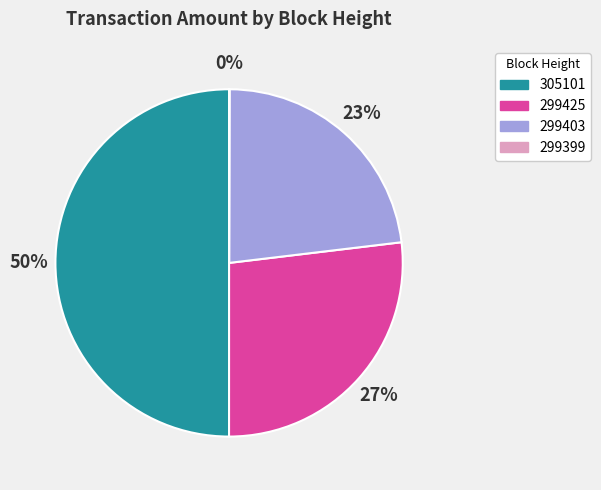

Is it true that 299403 is 12% of the pie?

False